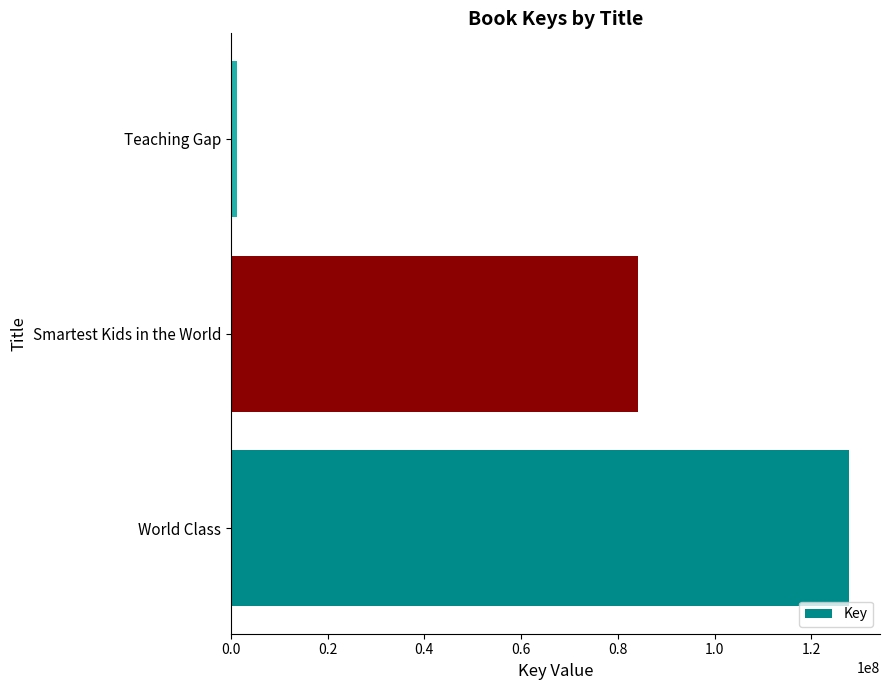

List the labels in order of value, smallest first.

Teaching Gap, Smartest Kids in the World, World Class